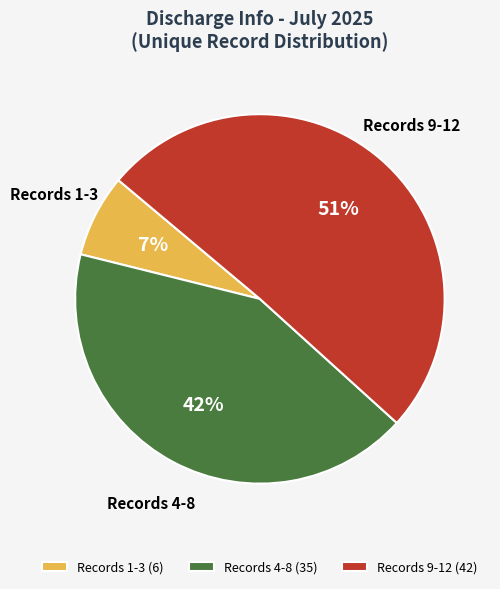

Is it true that Records 9-12 is 51% of the pie?

True